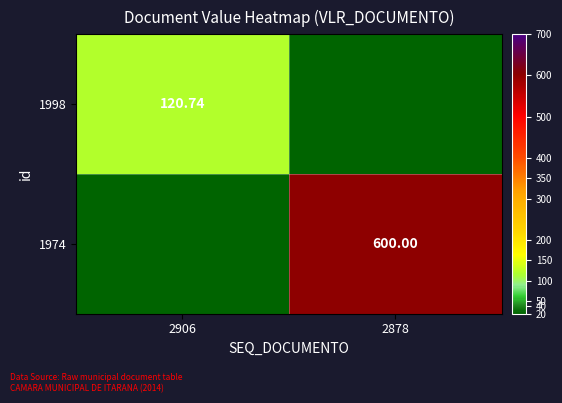

The 1998 series shows 120.7 at 2906. True or false?

True